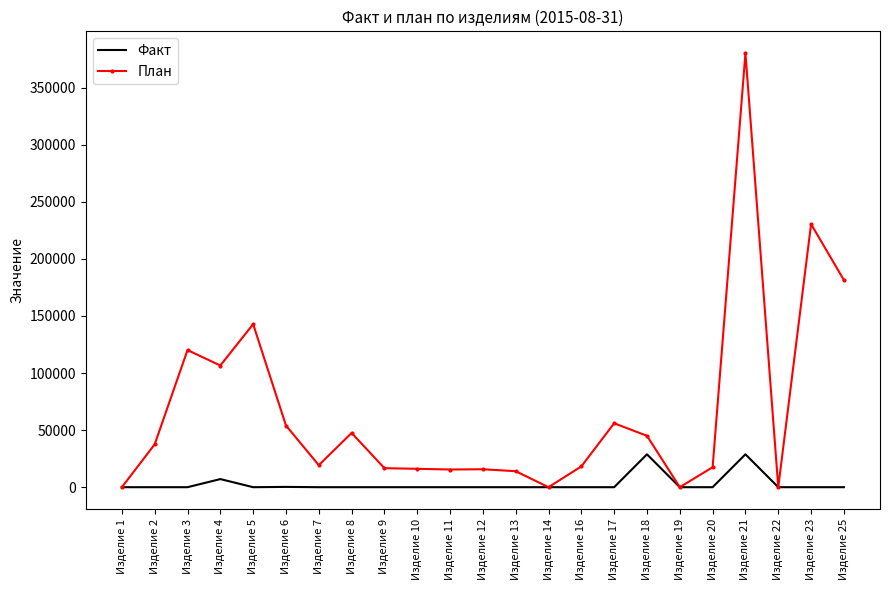

Which series changed the most between Изделие 5 and Изделие 19?

План